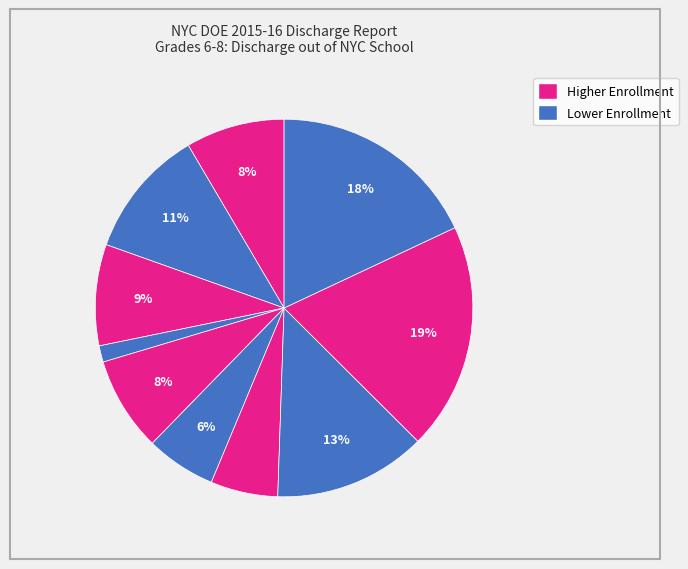

How many slices are in this pie chart?

10